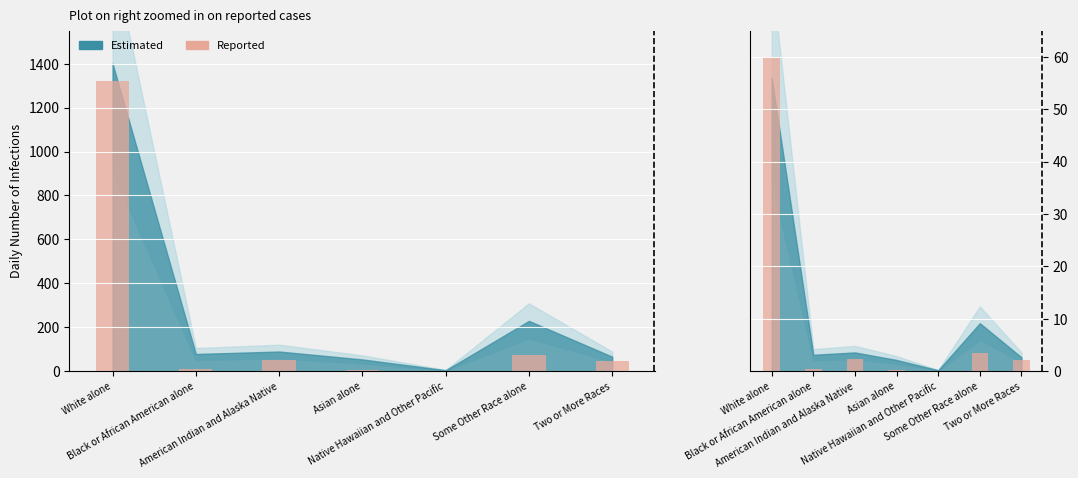

Is it true that the value at Some Other Race alone is 6.0?

False